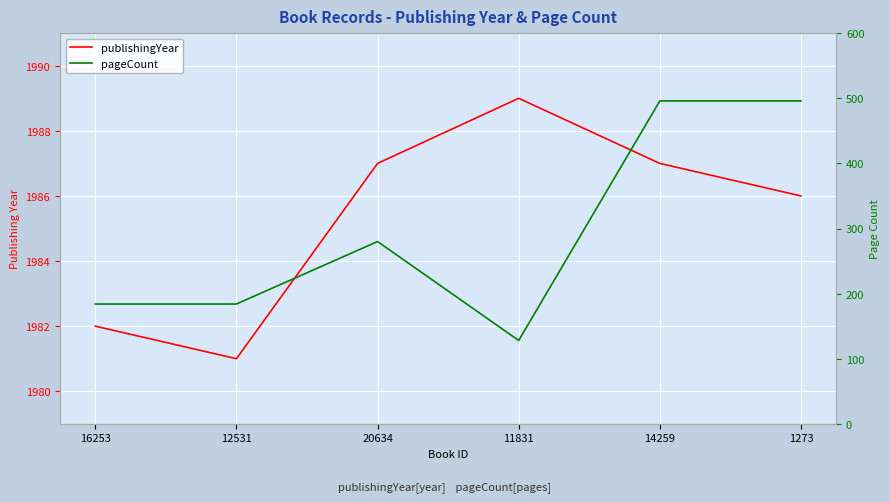

How many lines are shown in the chart?

2